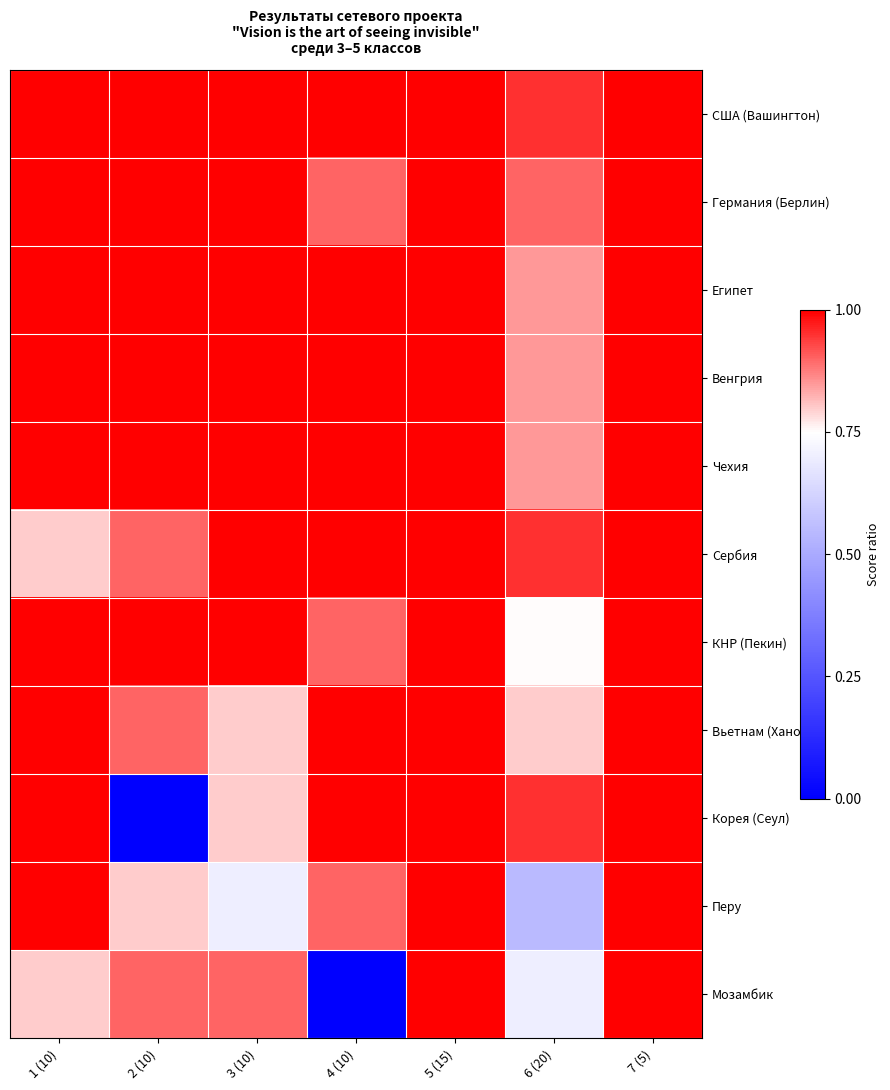

Which series has the largest total across all categories?

США (Вашингтон)